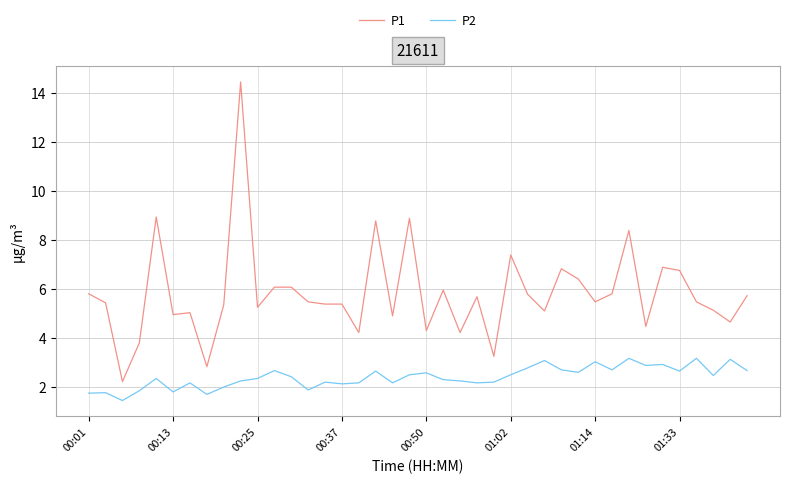

What is the maximum value shown in the chart?

14.4